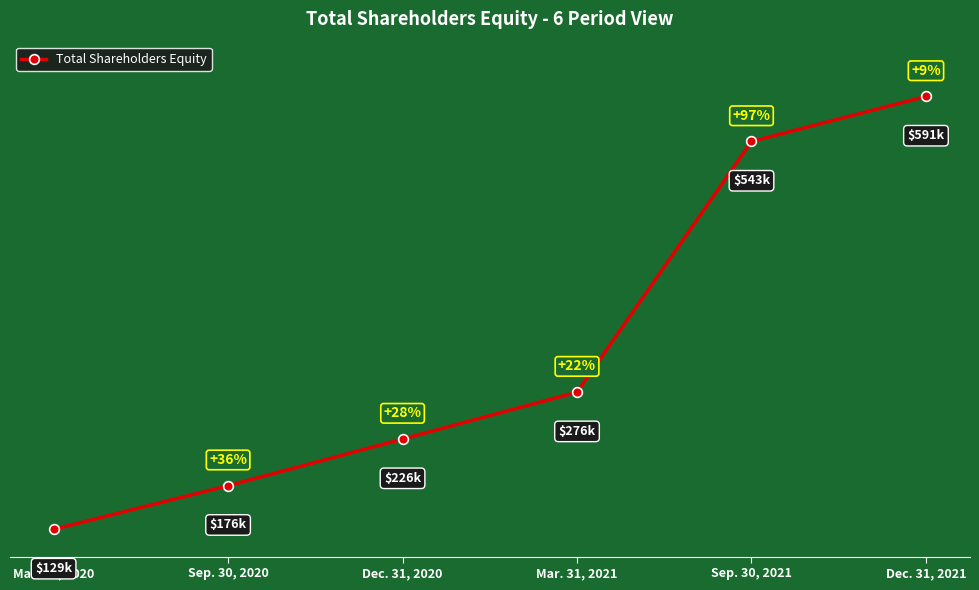

Rank the categories by value from highest to lowest.

Dec. 31, 2021, Sep. 30, 2021, Mar. 31, 2021, Dec. 31, 2020, Sep. 30, 2020, Mar. 31, 2020